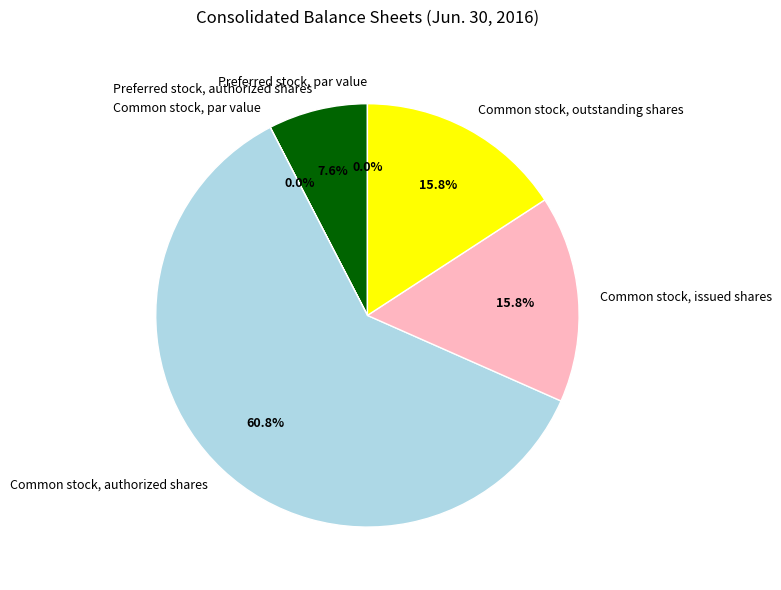

Which slice is the largest?

Common stock, authorized shares